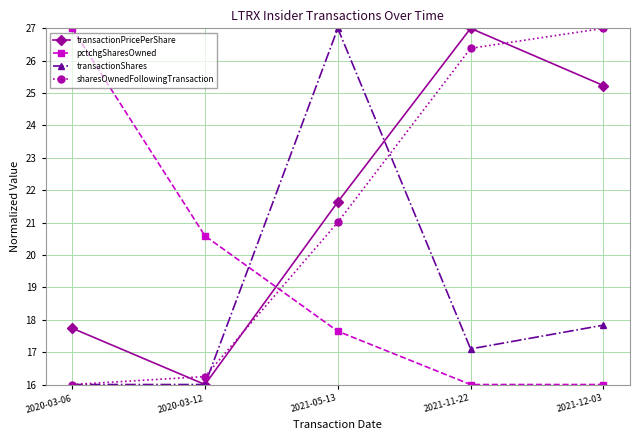

What is the difference between the highest and lowest values at 2020-03-12?

4.6